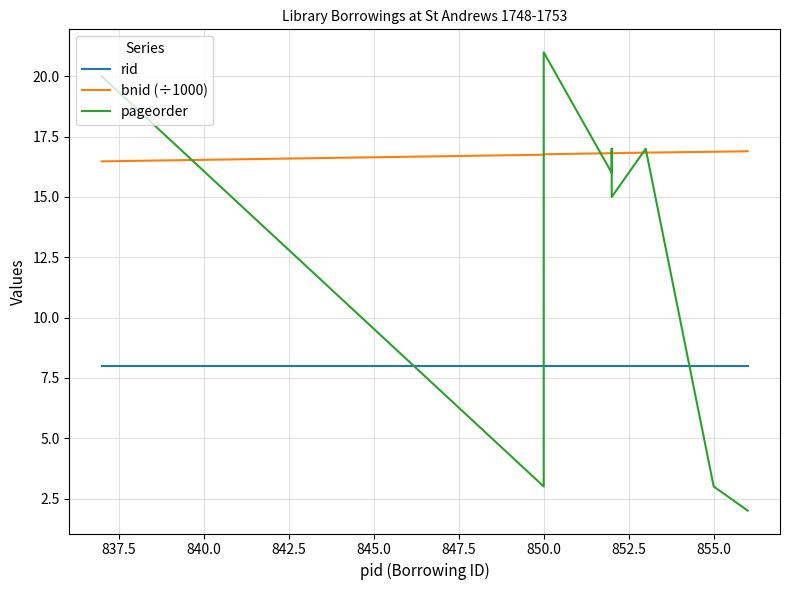

What is the average value of the bnid (÷1000) series?

16.8